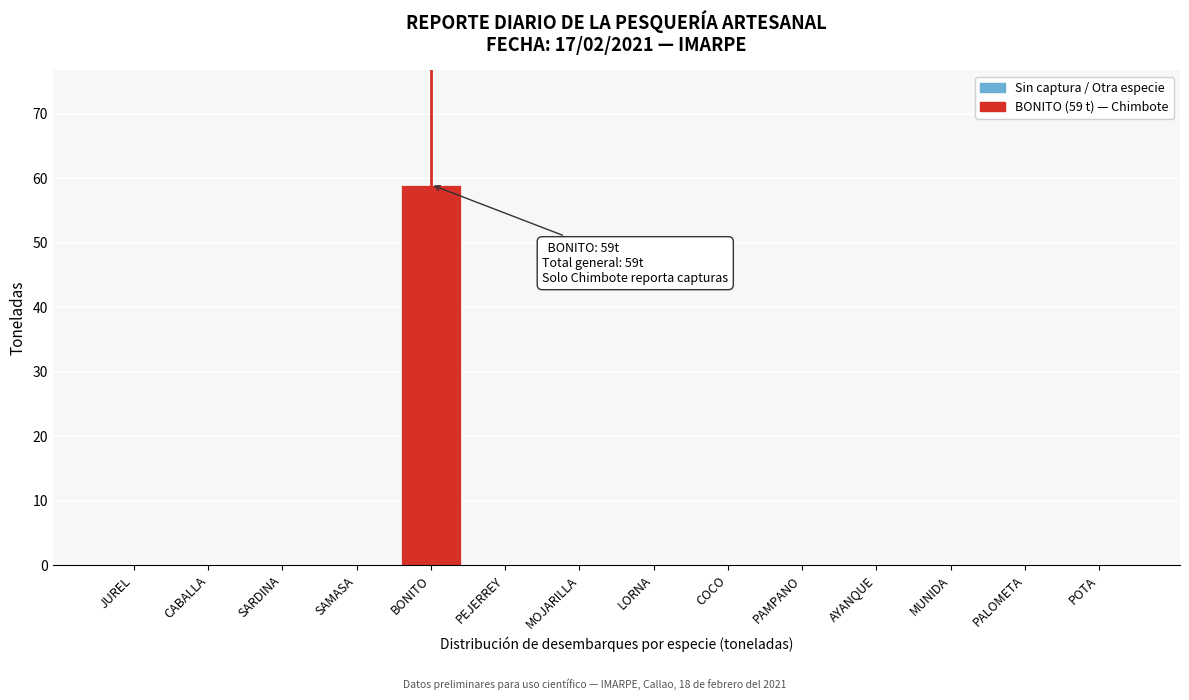

Reading right to left, list all the values displayed in this chart.

POTA=0	PALOMETA=0	MUNIDA=0	AYANQUE=0	PAMPANO=0	COCO=0	LORNA=0	MOJARILLA=0	PEJERREY=0	BONITO=59	SAMASA=0	SARDINA=0	CABALLA=0	JUREL=0